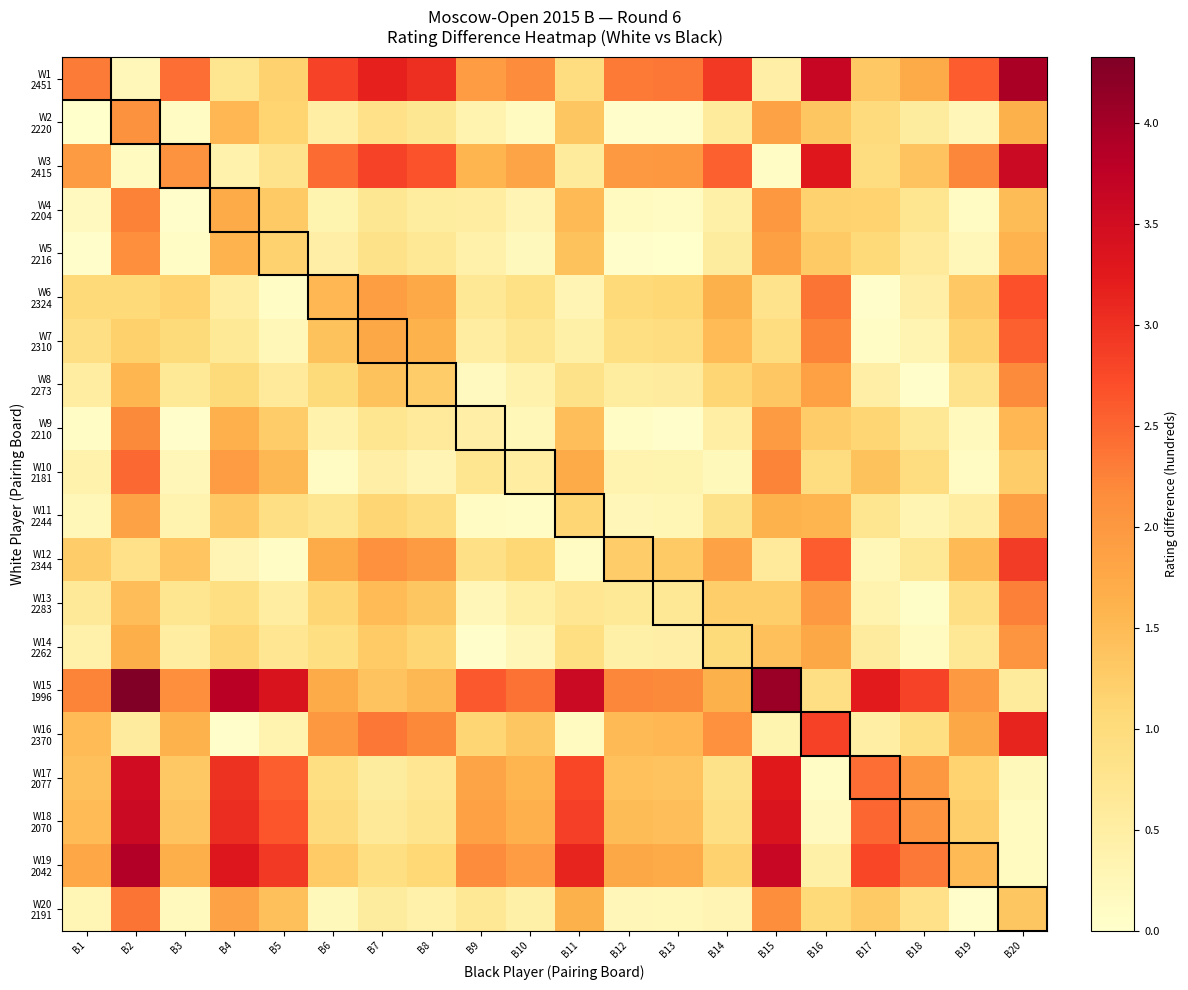

How many categories are shown in the chart?

20